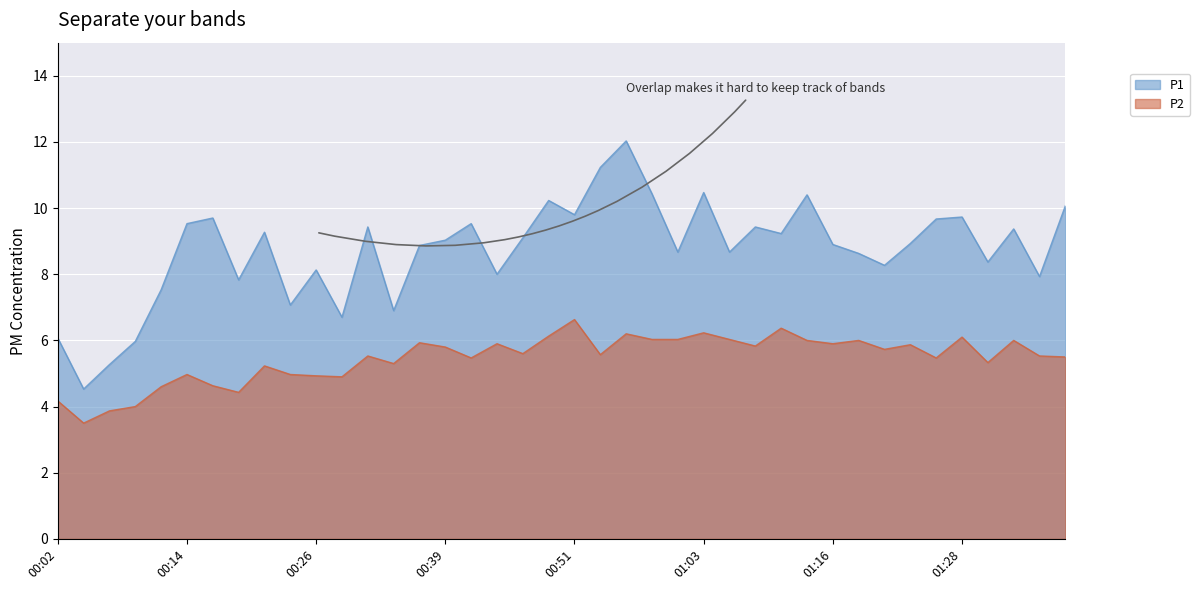

List the series in order of their peak value, highest first.

P1, P2